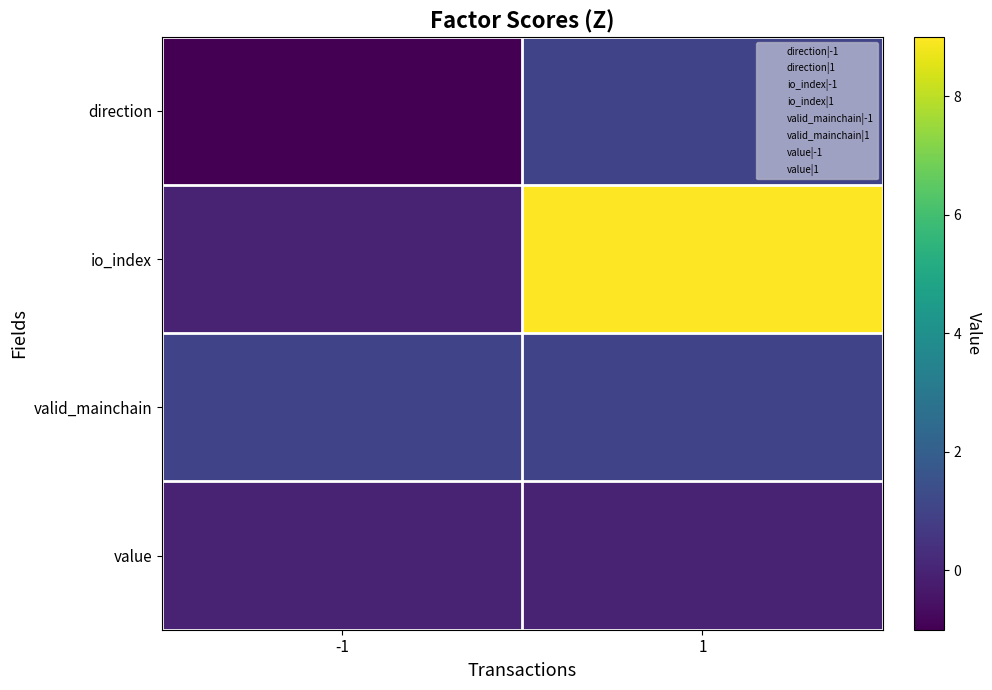

Which has a higher value, 1 or -1?

1